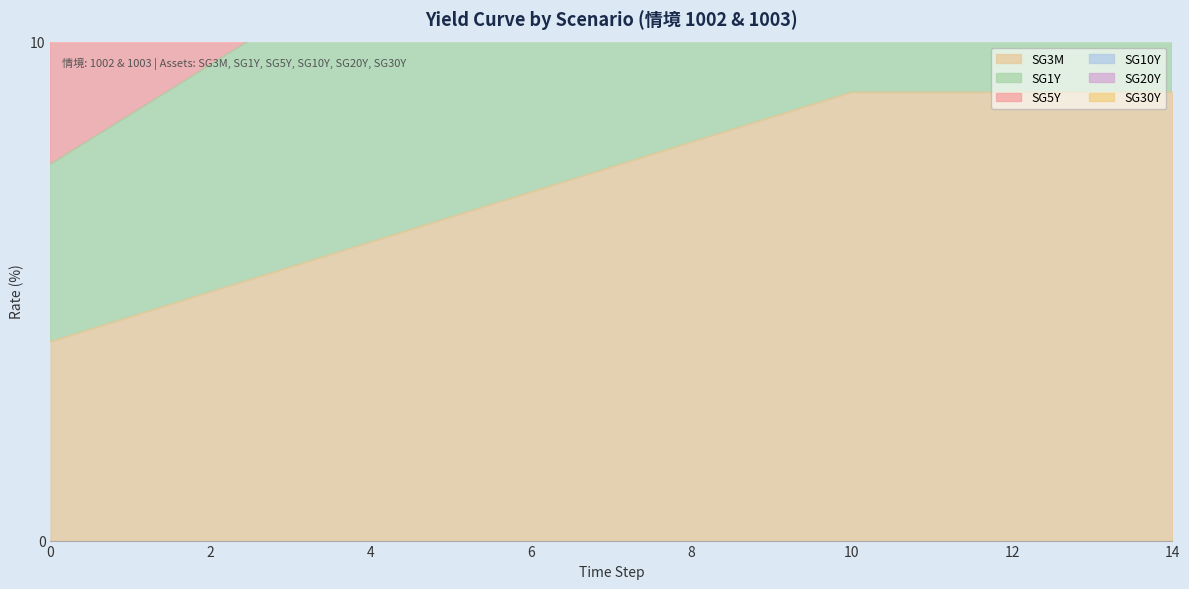

The SG30Y series shows 18.2 at 0. True or false?

True